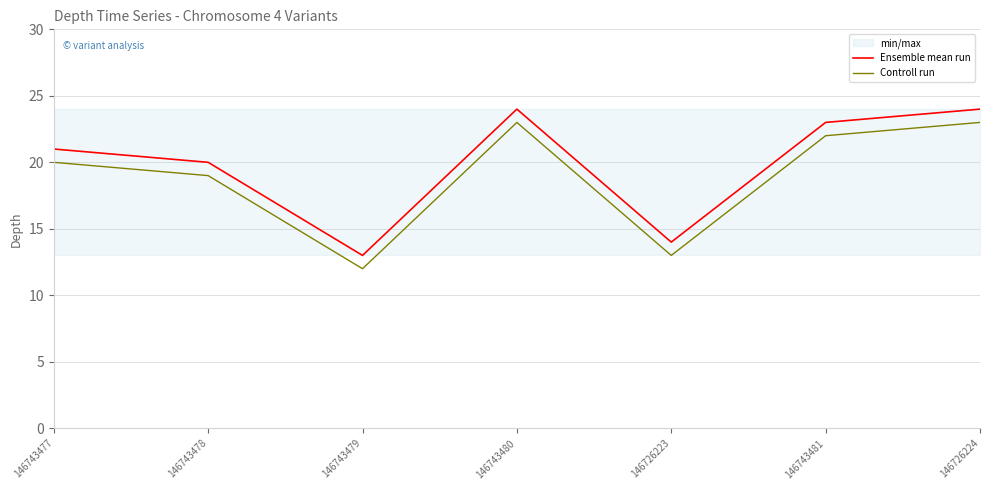

What position from the left is 146726224?

7